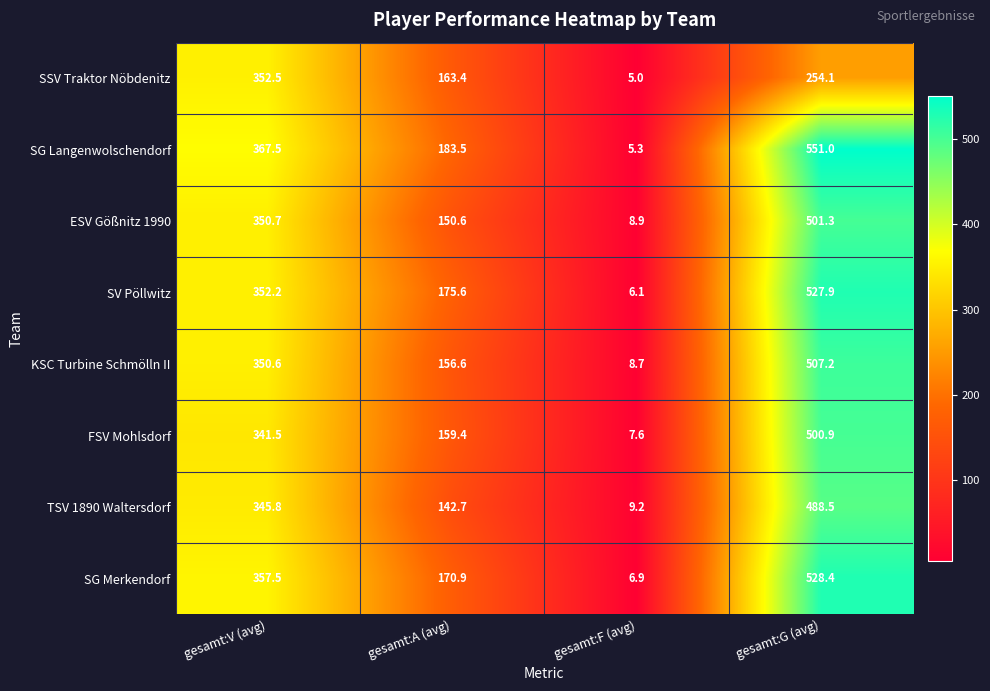

What is the difference between the second highest and second lowest values in the SSV Traktor Nöbdenitz series?

90.7